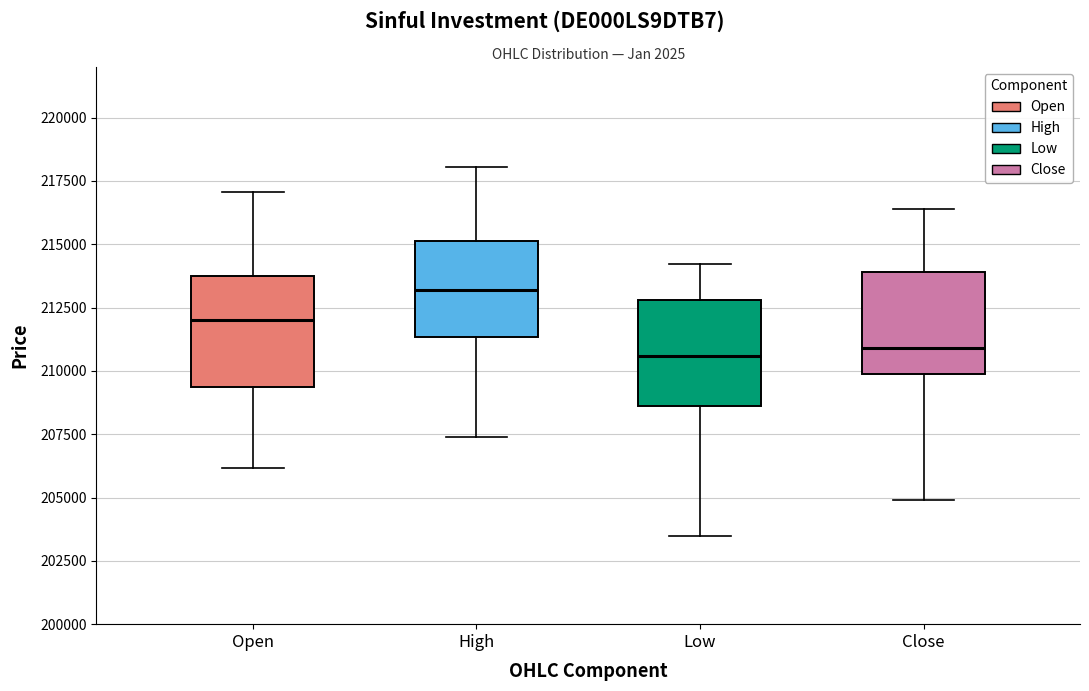

Which box's median line is the highest?

High